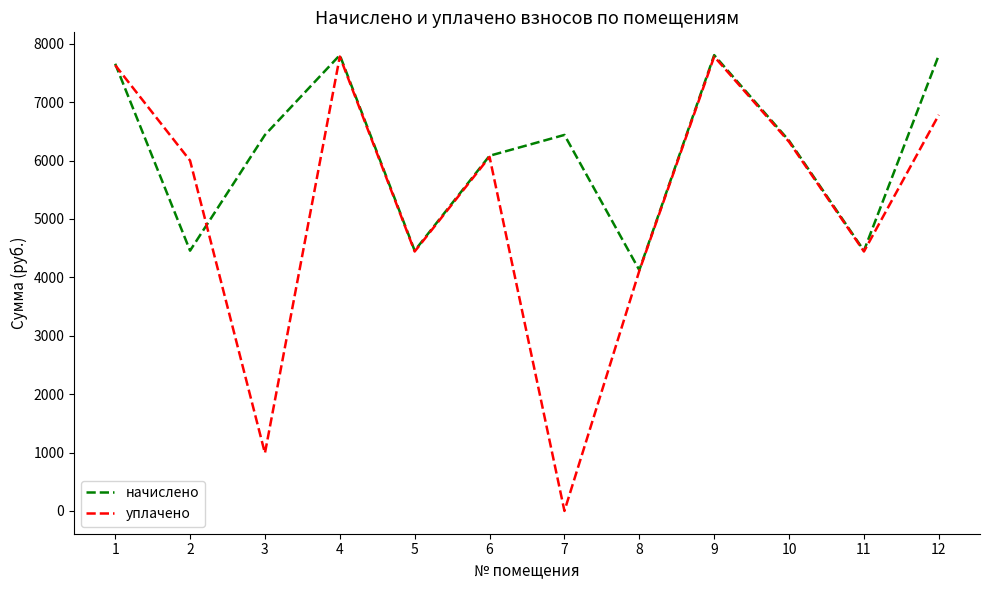

Which category has the lowest value in the начислено series?

8